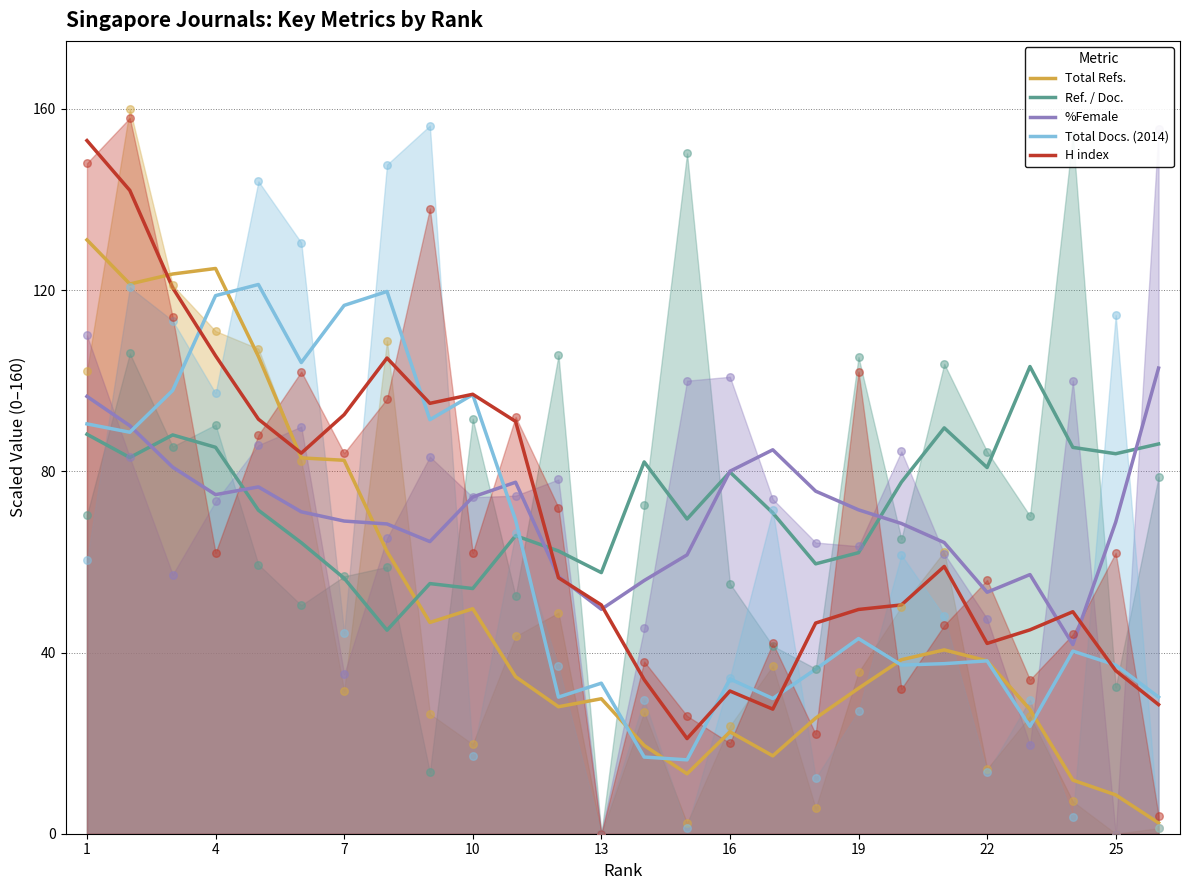

At which category is the sum across all series the highest?

1